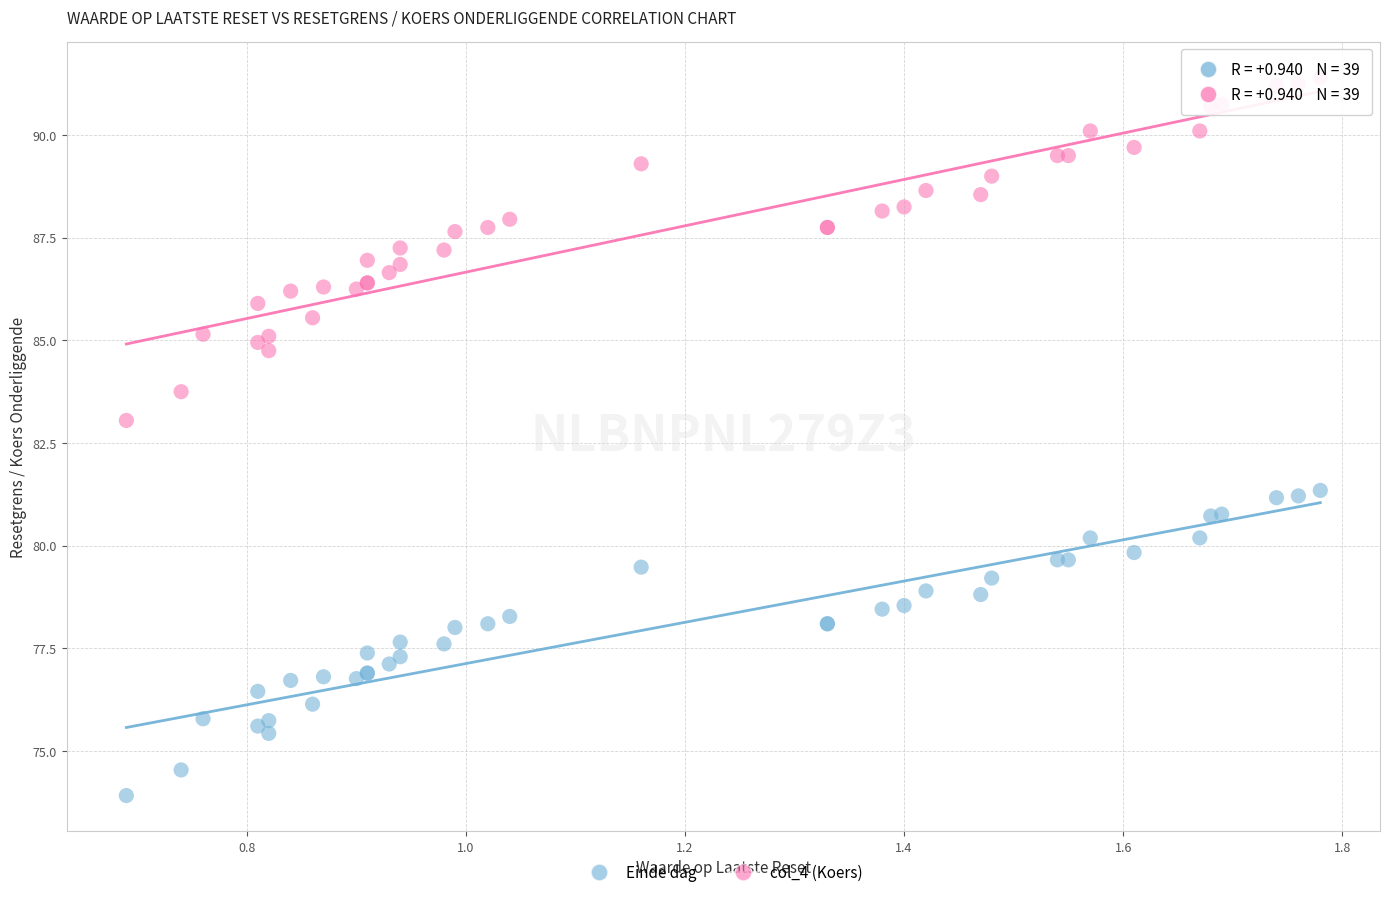

Which series reaches the maximum Y coordinate?

col_4 (Koers)